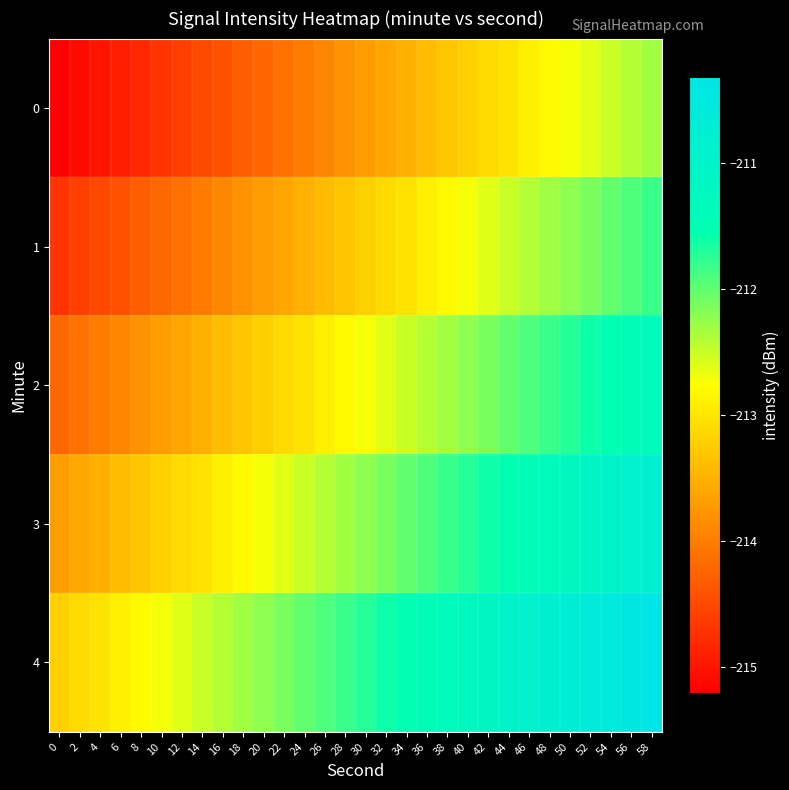

Reading left to right, extract all data points from this chart.

0: 0=-215.2	2=-215.1	4=-215.0	6=-214.9	8=-214.8	10=-214.7	12=-214.6	14=-214.5	16=-214.4	18=-214.3	20=-214.2	22=-214.1	24=-214.0	26=-213.9	28=-213.8	30=-213.7	32=-213.6	34=-213.5	36=-213.4	38=-213.3	40=-213.2	42=-213.1	44=-213.0	46=-212.9	48=-212.8	50=-212.7	52=-212.6	54=-212.5	56=-212.4	58=-212.3
1: 0=-214.7	2=-214.6	4=-214.5	6=-214.4	8=-214.3	10=-214.2	12=-214.1	14=-214.0	16=-213.9	18=-213.8	20=-213.7	22=-213.6	24=-213.5	26=-213.4	28=-213.3	30=-213.2	32=-213.1	34=-213.0	36=-212.9	38=-212.8	40=-212.7	42=-212.6	44=-212.5	46=-212.4	48=-212.3	50=-212.2	52=-212.1	54=-212.0	56=-211.9	58=-211.8
2: 0=-214.2	2=-214.1	4=-214.0	6=-213.9	8=-213.8	10=-213.7	12=-213.6	14=-213.5	16=-213.4	18=-213.3	20=-213.2	22=-213.1	24=-213.0	26=-212.9	28=-212.8	30=-212.7	32=-212.6	34=-212.5	36=-212.4	38=-212.3	40=-212.2	42=-212.1	44=-212.0	46=-211.9	48=-211.8	50=-211.7	52=-211.6	54=-211.5	56=-211.4	58=-211.3
3: 0=-213.7	2=-213.6	4=-213.5	6=-213.4	8=-213.3	10=-213.2	12=-213.1	14=-213.0	16=-212.9	18=-212.8	20=-212.7	22=-212.6	24=-212.5	26=-212.4	28=-212.3	30=-212.2	32=-212.1	34=-212.0	36=-211.9	38=-211.8	40=-211.7	42=-211.6	44=-211.5	46=-211.4	48=-211.3	50=-211.2	52=-211.1	54=-211.0	56=-210.9	58=-210.8
4: 0=-213.2	2=-213.1	4=-213.0	6=-212.9	8=-212.8	10=-212.7	12=-212.6	14=-212.5	16=-212.4	18=-212.3	20=-212.2	22=-212.1	24=-212.0	26=-211.9	28=-211.8	30=-211.7	32=-211.6	34=-211.5	36=-211.4	38=-211.3	40=-211.2	42=-211.1	44=-211.0	46=-210.9	48=-210.8	50=-210.7	52=-210.6	54=-210.5	56=-210.4	58=-210.3